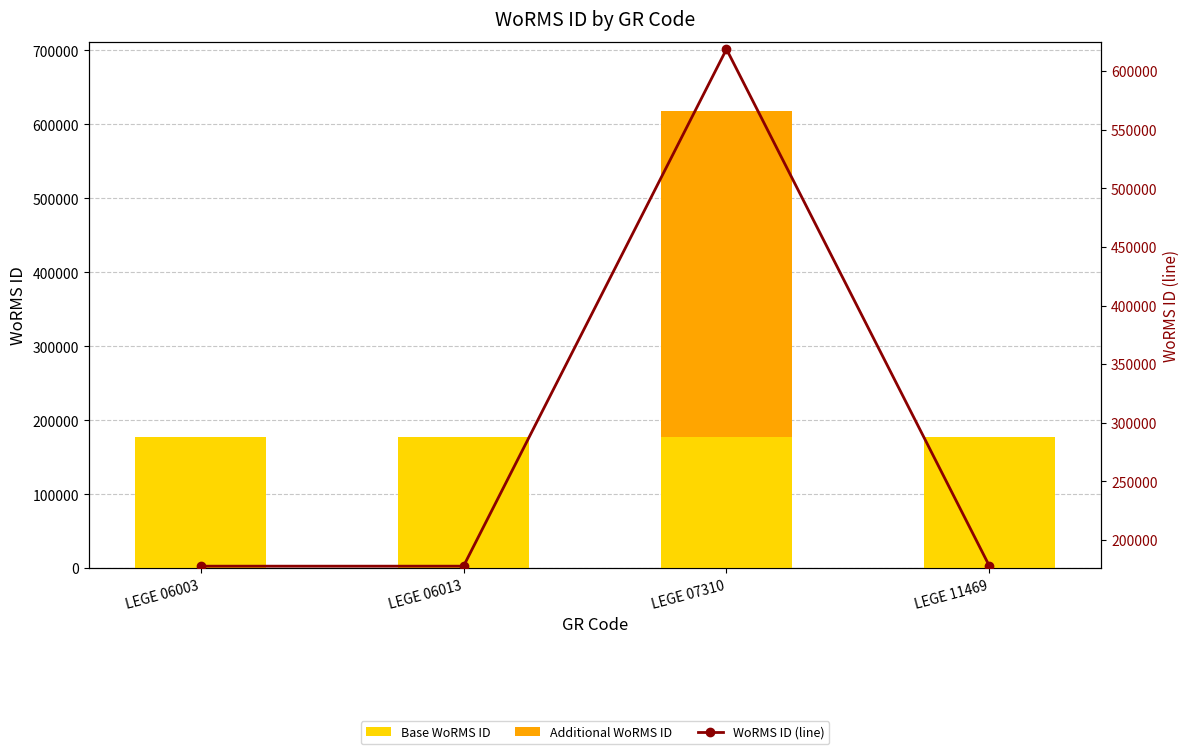

Which series has the largest range (max minus min)?

Additional WoRMS ID